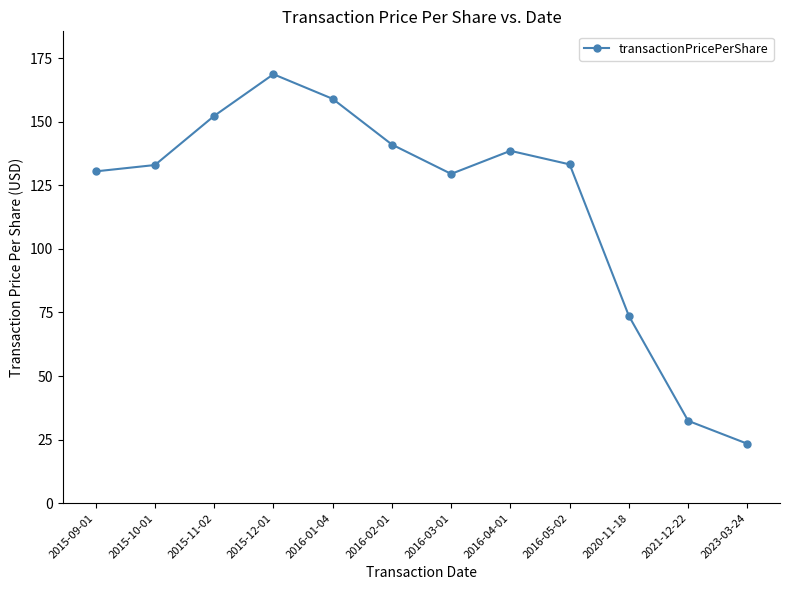

True or false: the data shows 129.5 at 2016-03-01.

True